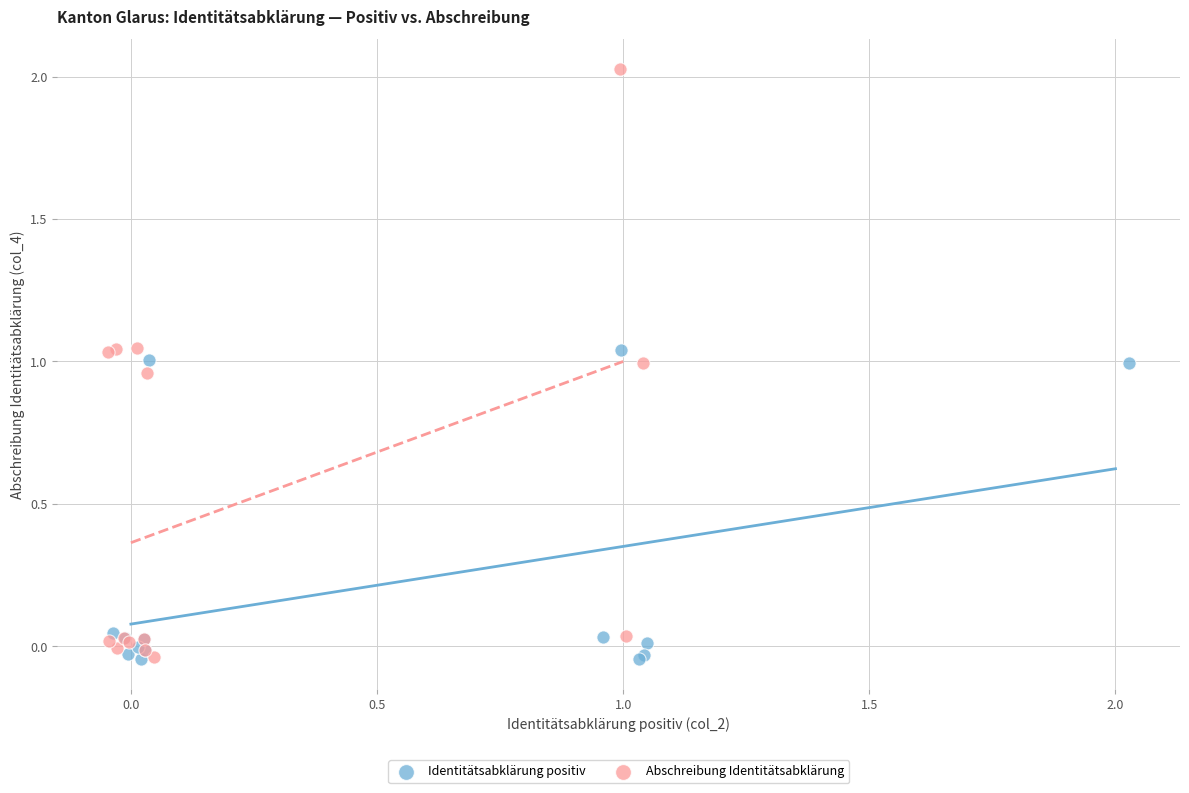

Which series has the widest spread of Y values?

Abschreibung Identitätsabklärung